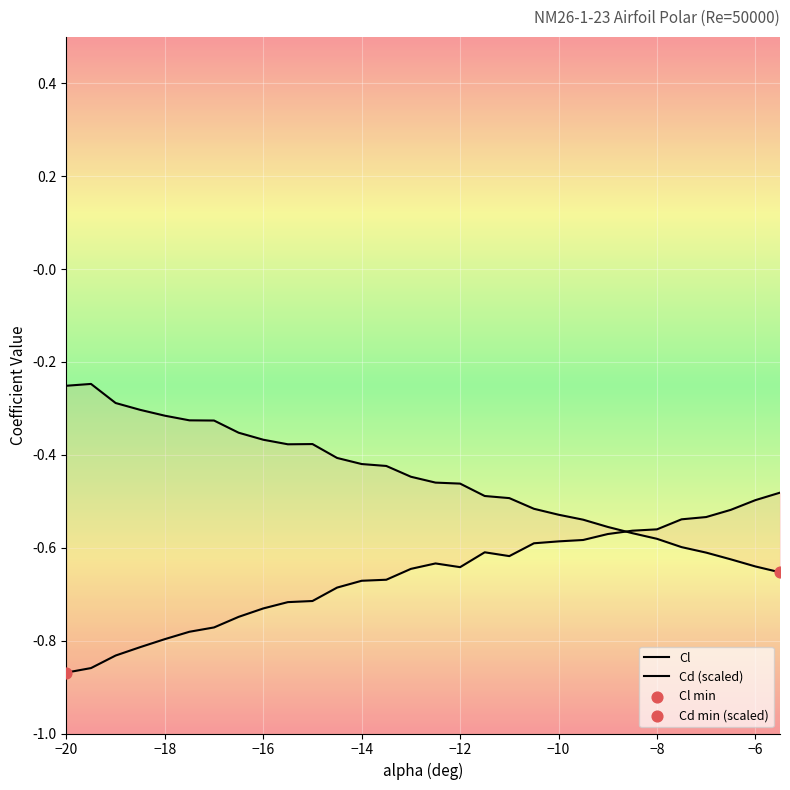

Is the value of Cd at -17.5 greater than the value of Cl at -16.5?

Yes